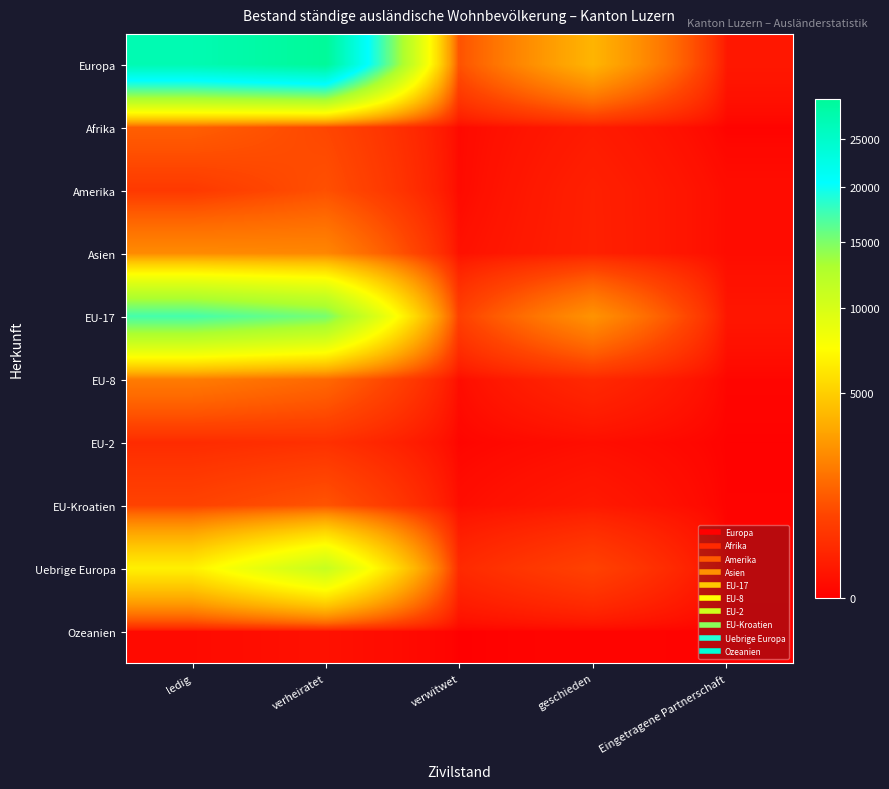

Reading left to right, transcribe all the data shown in this chart.

Europa: ledig=27122	verheiratet=29515	verwitwet=1069	geschieden=3885	Eingetragene Partnerschaft=101
Afrika: ledig=1334	verheiratet=853	verwitwet=17	geschieden=130	Eingetragene Partnerschaft=2
Amerika: ledig=559	verheiratet=1026	verwitwet=19	geschieden=182	Eingetragene Partnerschaft=31
Asien: ledig=2453	verheiratet=2335	verwitwet=51	geschieden=185	Eingetragene Partnerschaft=30
EU-17: ledig=17329	verheiratet=15233	verwitwet=699	geschieden=2707	Eingetragene Partnerschaft=86
EU-8: ledig=2037	verheiratet=1550	verwitwet=31	geschieden=283	Eingetragene Partnerschaft=7
EU-2: ledig=328	verheiratet=408	verwitwet=5	geschieden=37	Eingetragene Partnerschaft=1
EU-Kroatien: ledig=759	verheiratet=1098	verwitwet=33	geschieden=111	Eingetragene Partnerschaft=2
Uebrige Europa: ledig=6610	verheiratet=11178	verwitwet=301	geschieden=739	Eingetragene Partnerschaft=5
Ozeanien: ledig=21	verheiratet=51	verwitwet=0	geschieden=5	Eingetragene Partnerschaft=1